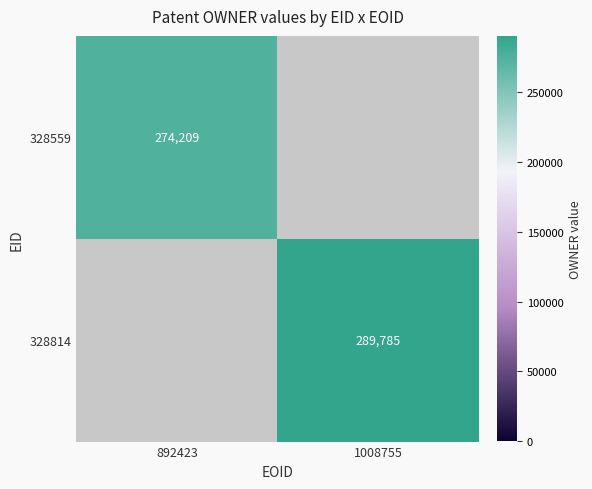

Is the value of 328814 at 1008755 greater than the value of 328559 at 892423?

Yes